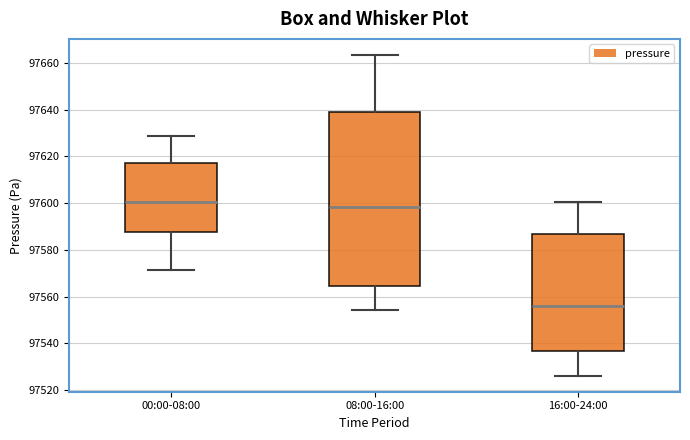

Reading left to right, read every box against the y-axis: the position of its median line, the range the box covers, and the ends of its whiskers. The values are not printed on the chart, so give them approximately, as read against the axis.

00:00-08:00: median 97600, box 97588 to 97618, whiskers 97572 to 97628
08:00-16:00: median 97598, box 97564 to 97638, whiskers 97554 to 97664
16:00-24:00: median 97556, box 97536 to 97586, whiskers 97526 to 97600